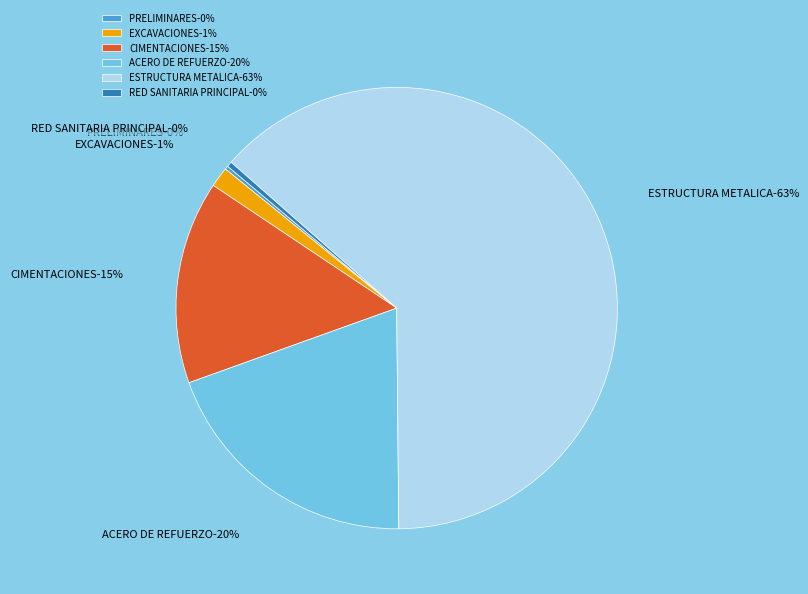

How many segments does this pie chart have?

6